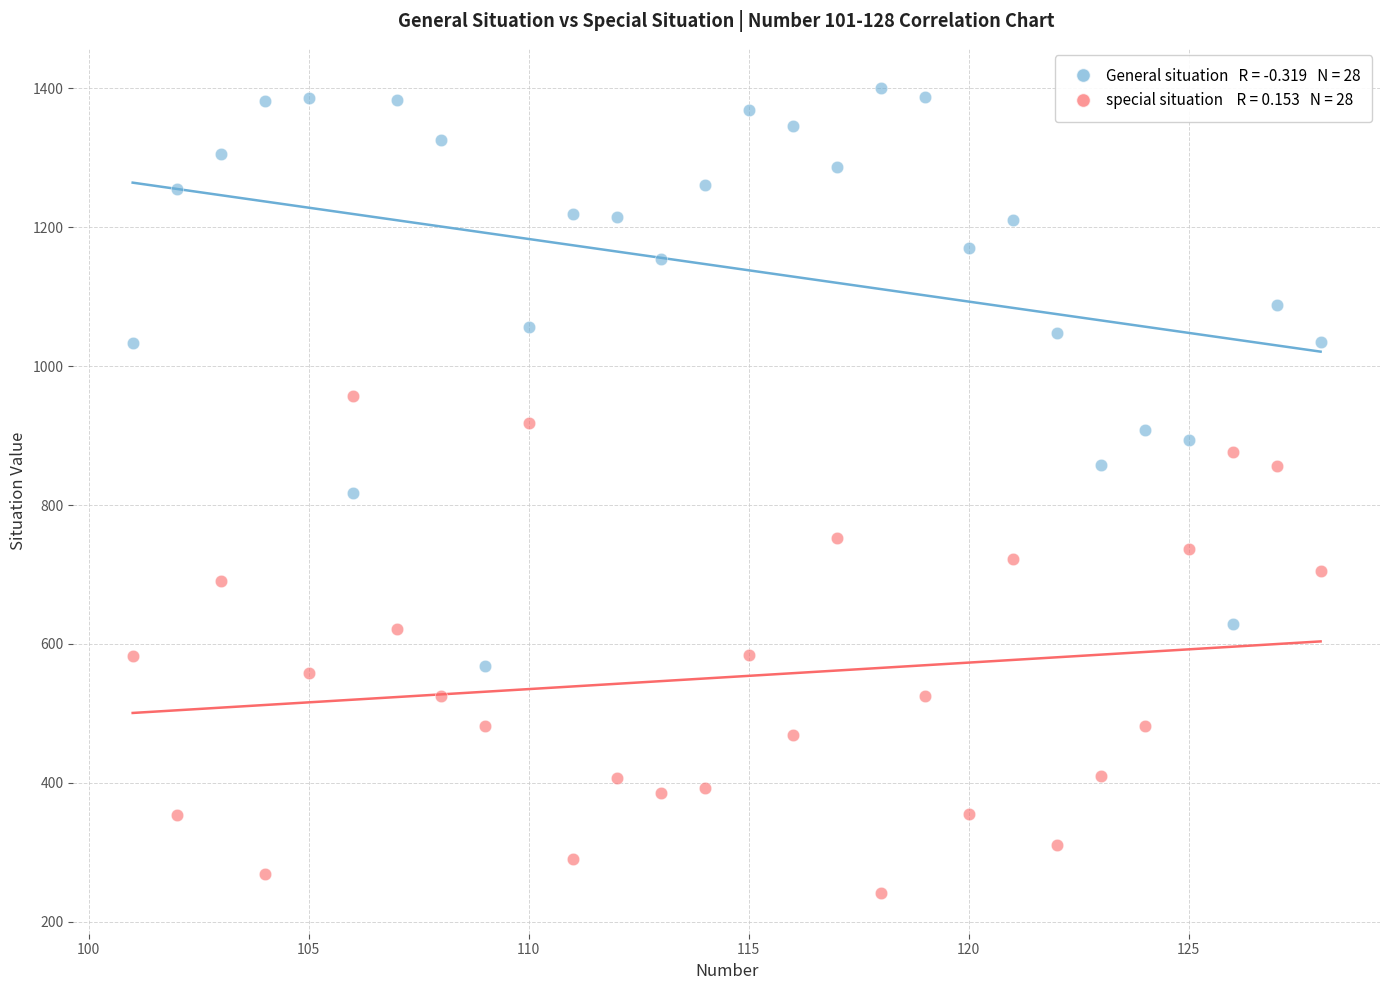

Across all data points, what is the range of Y values (max minus min)?

1159.5